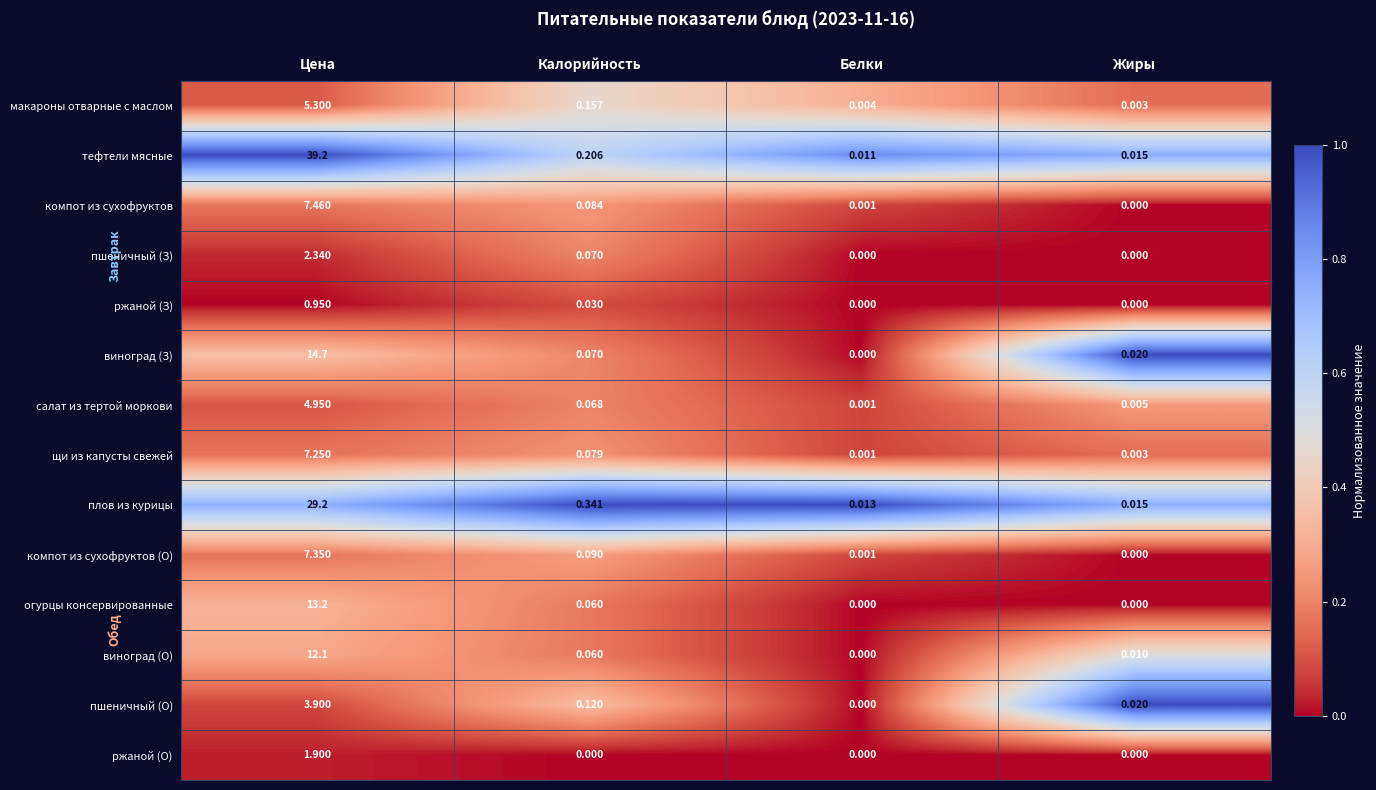

At which label is пшеничный (О) closest to 1?

Калорийность